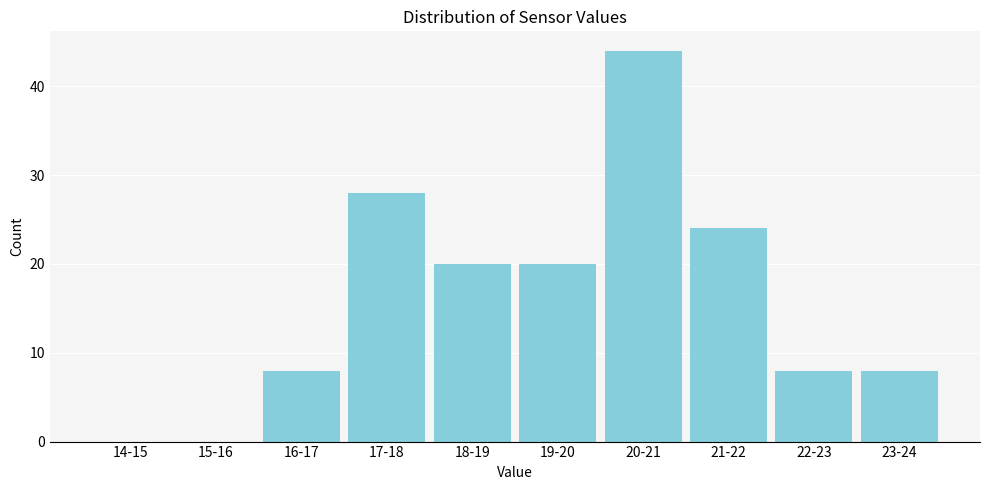

Reading left to right, extract all data points from this chart.

14-15=0	15-16=0	16-17=8	17-18=28	18-19=20	19-20=20	20-21=44	21-22=24	22-23=8	23-24=8